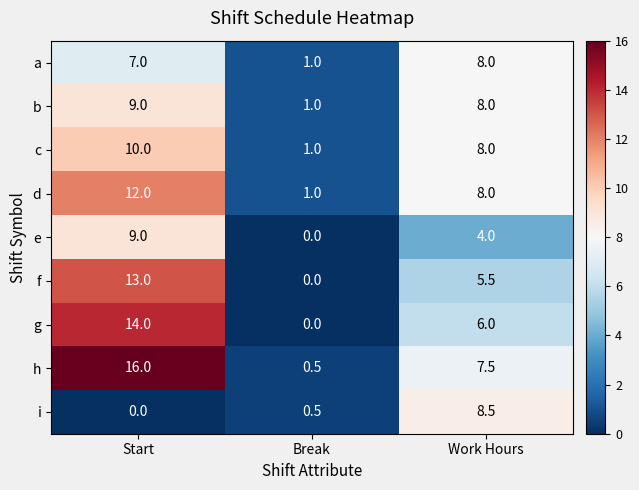

Count the f values in the range 0 to 13.

3